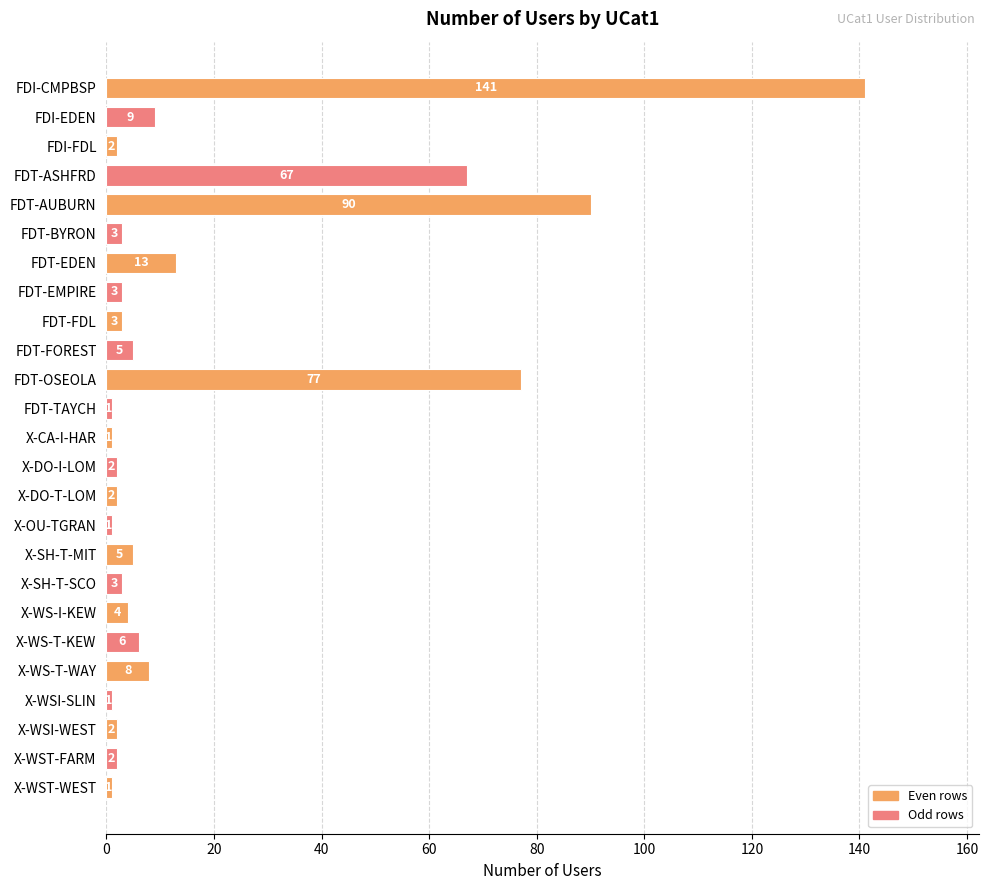

Are the bars horizontal?

Yes